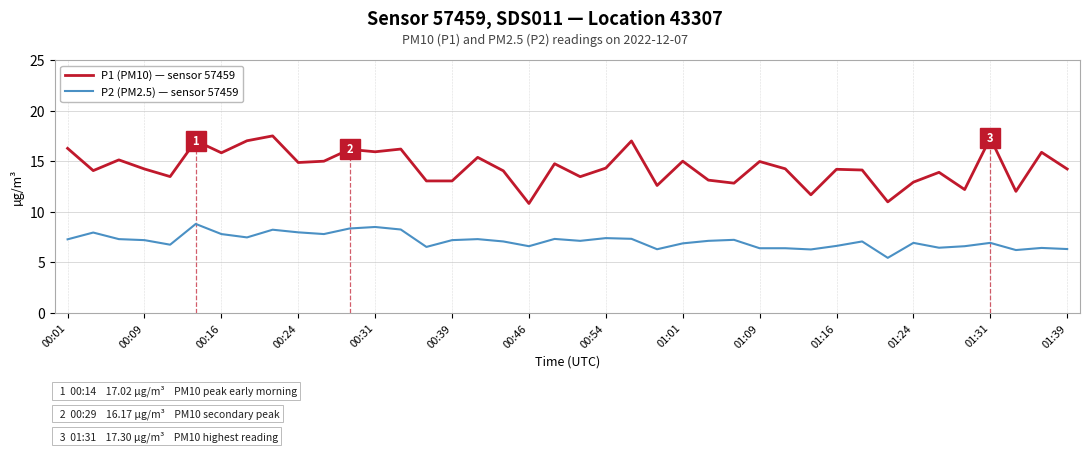

Reading right to left, extract all data points from this chart.

P1 (PM10) — sensor 57459: 14.2	15.9	12.0	17.3	12.2	13.9	12.9	11.0	14.1	14.2	11.7	14.2	15.0	12.8	13.1	15.0	12.6	17.0	14.3	13.5	14.8	10.8	14.1	15.4	13.1	13.1	16.2	15.9	16.2	15.0	14.9	17.5	17.0	15.8	17.0	13.5	14.2	15.1	14.1	16.3
P2 (PM2.5) — sensor 57459: 6.3	6.4	6.2	6.9	6.6	6.5	6.9	5.5	7.1	6.6	6.3	6.4	6.4	7.2	7.1	6.9	6.3	7.3	7.4	7.1	7.3	6.6	7.1	7.3	7.2	6.5	8.2	8.5	8.3	7.8	8.0	8.2	7.5	7.8	8.8	6.8	7.2	7.3	8.0	7.3